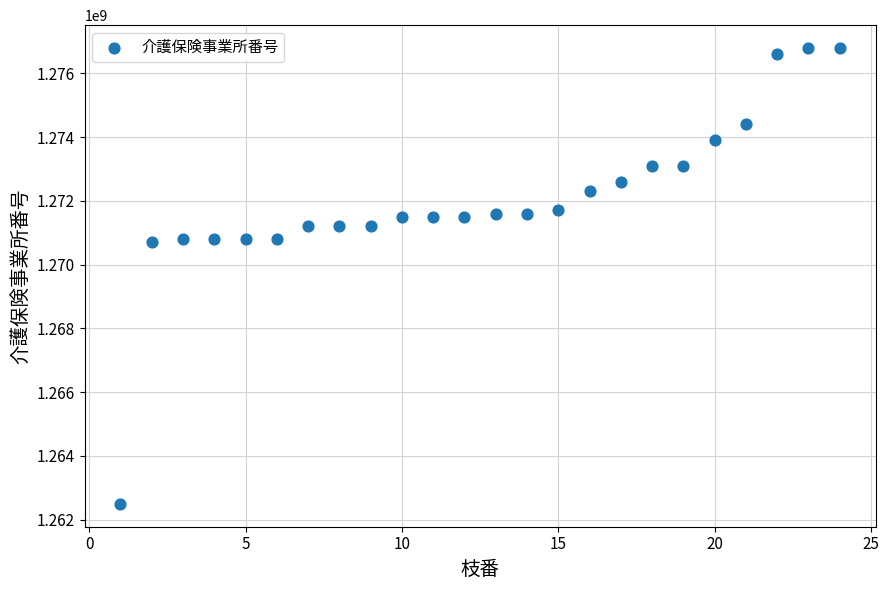

What is the range of X values (max minus min)?

23